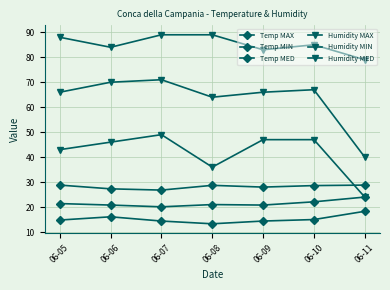

True or false: Humidity MIN has more than 1 interior local peaks.

False